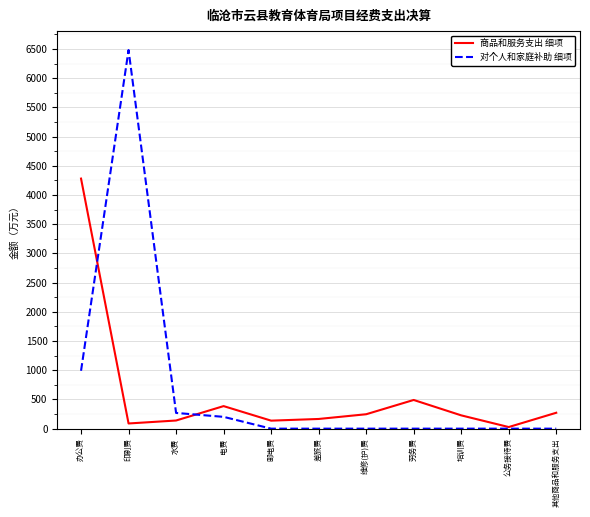

Which series ends up on top after the final intersection of 商品和服务支出 细项 and 对个人和家庭补助 细项?

商品和服务支出 细项